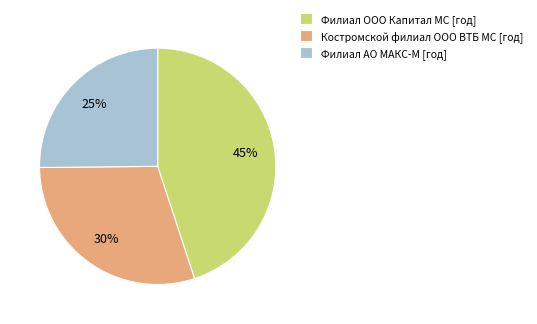

How many segments does this pie chart have?

3